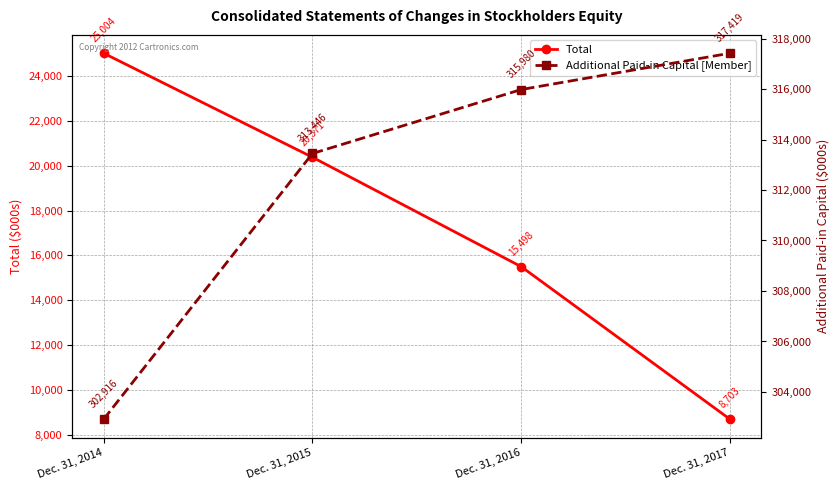

True or false: Additional Paid-in Capital [Member] has a value of 313446 at Dec. 31, 2015.

True